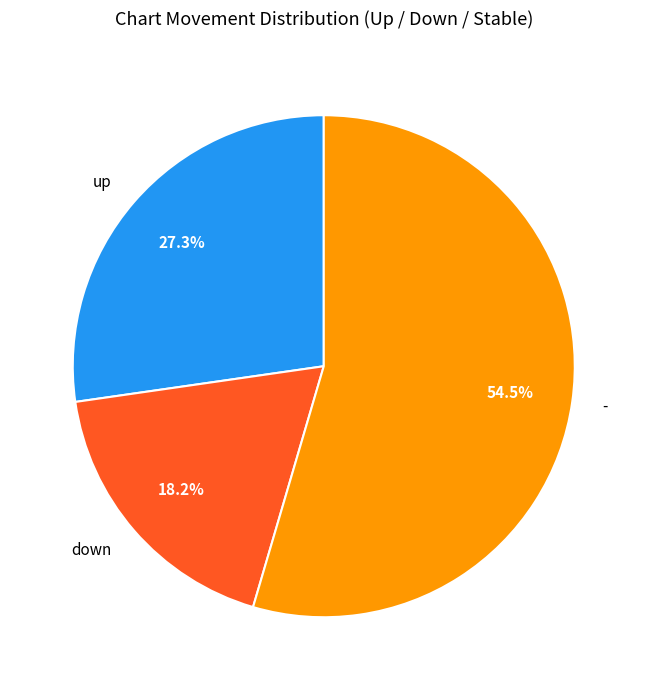

Between - and up, which is larger?

-